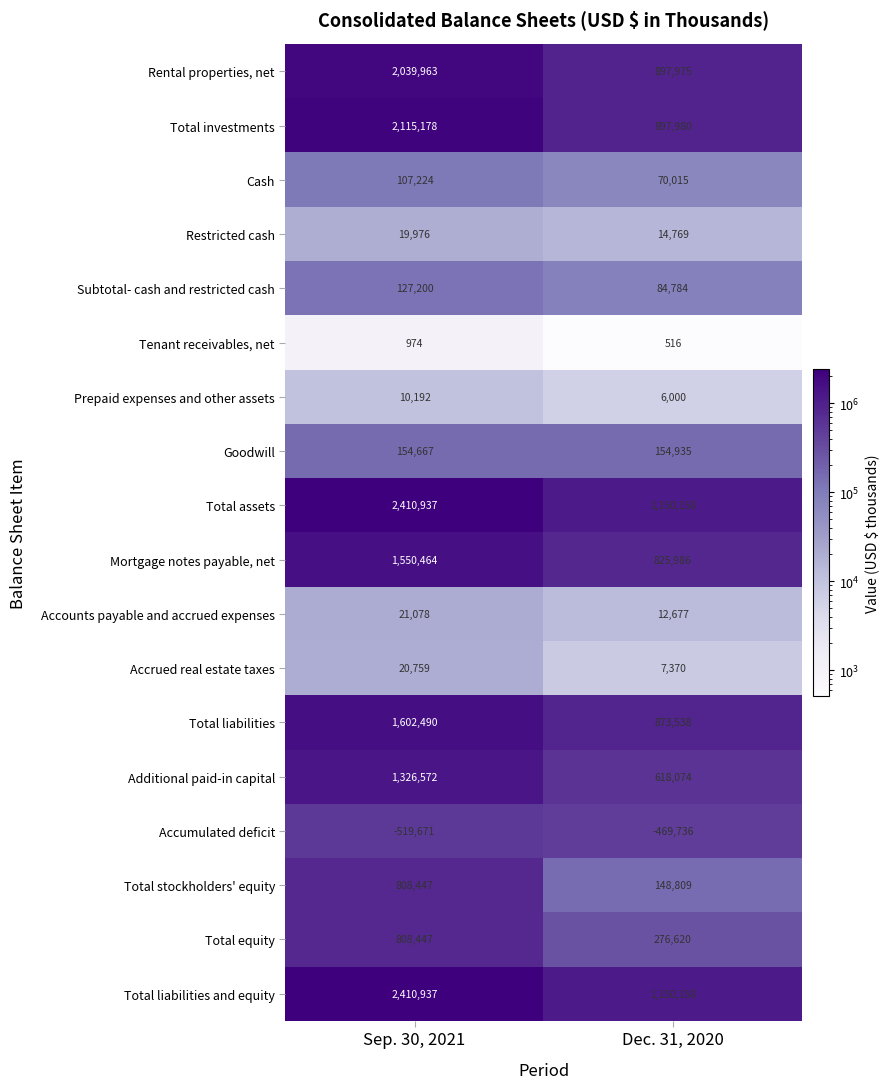

What is the spread (max minus min) of values at Dec. 31, 2020?

1619894